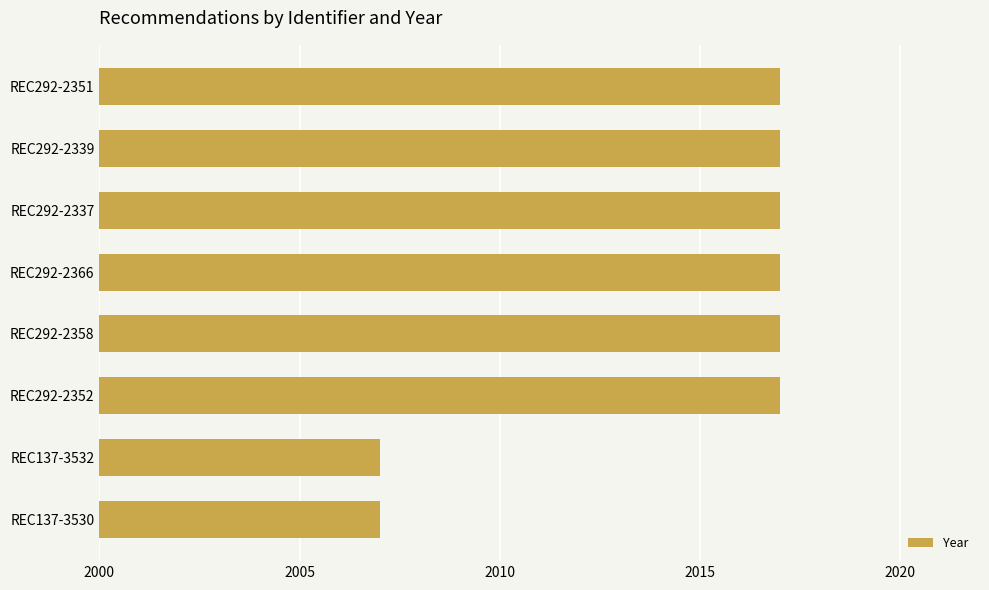

Is it true that the value at REC137-3530 is 690?

False